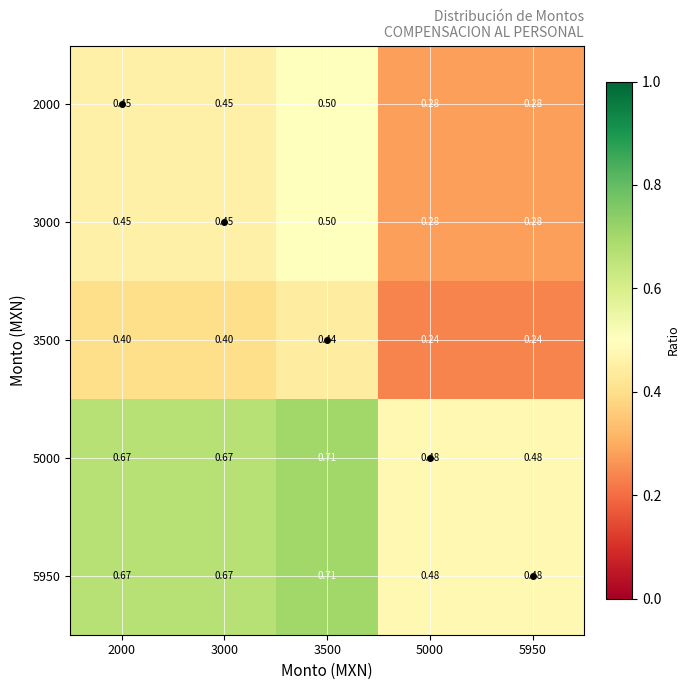

Is the value of 3500 at 2000 greater than the value of 2000 at 5000?

Yes